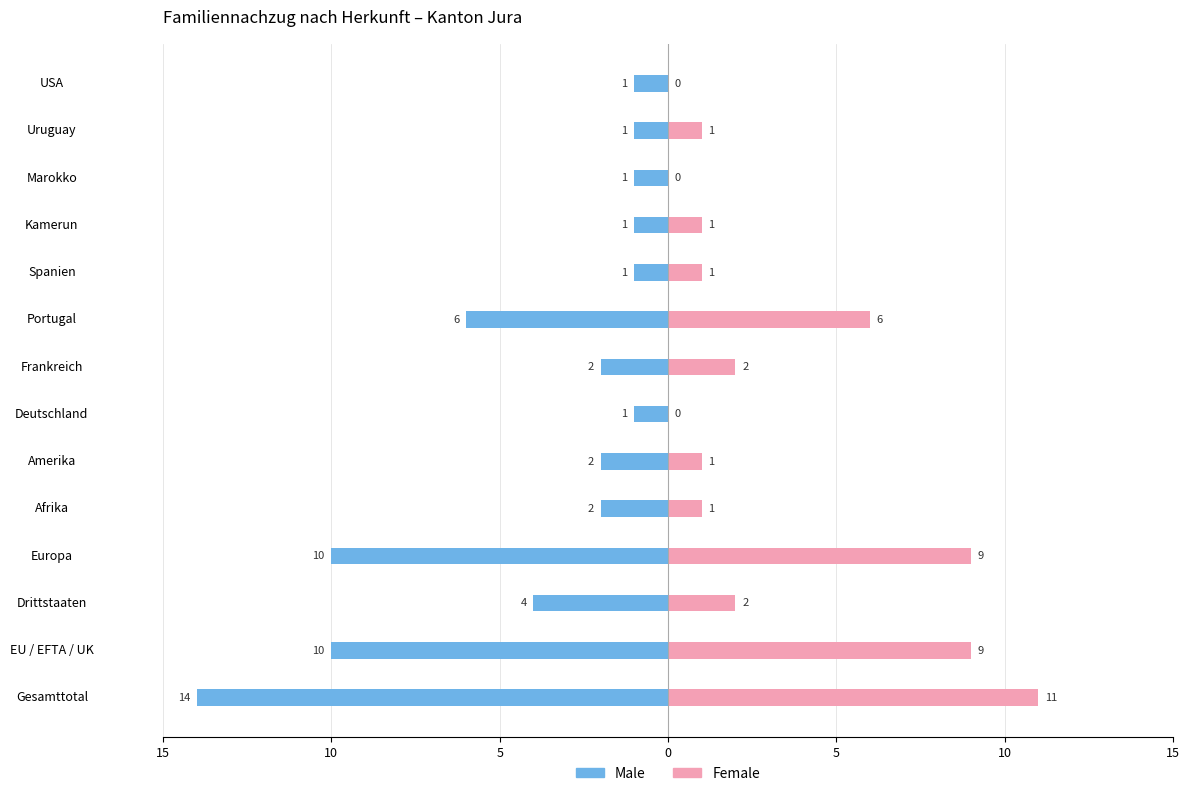

What is the sum of all Male values?

-56